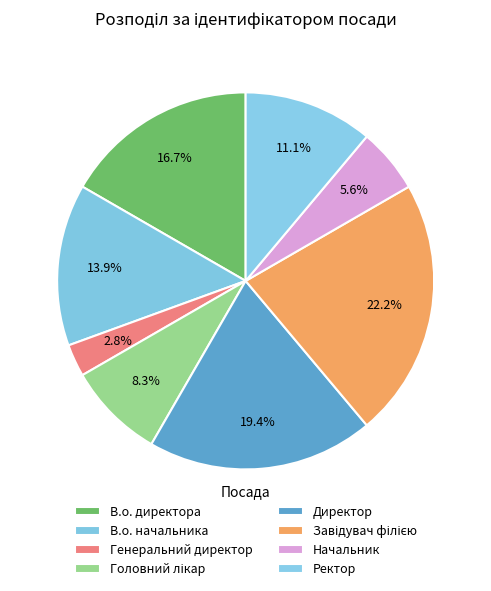

To the nearest percent, what portion does В.о. начальника represent?

14%